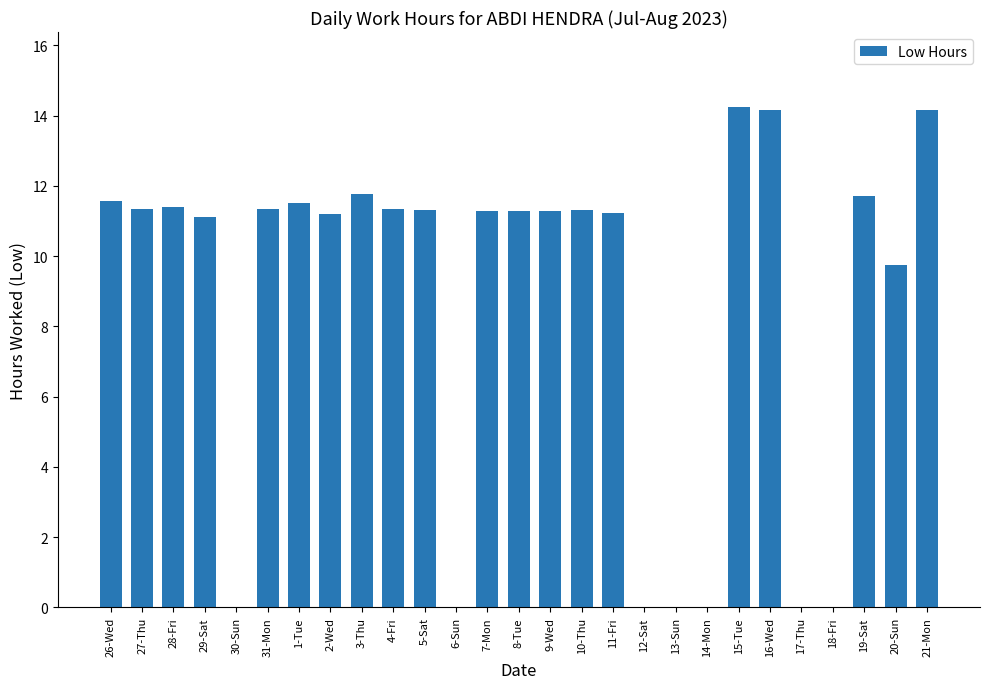

What is the change in value from 12-Sat to 20-Sun?

+9.7